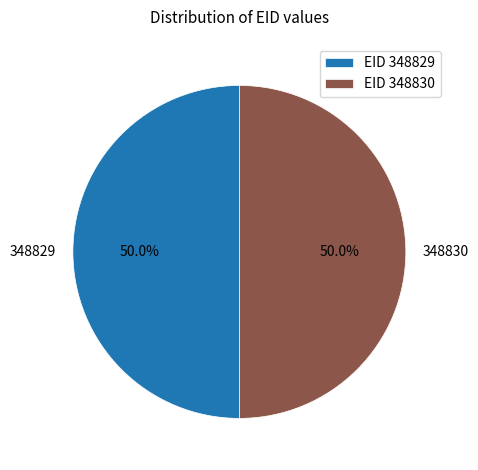

Approximately how many times larger is the value at 348829 compared to 348830?

1.0